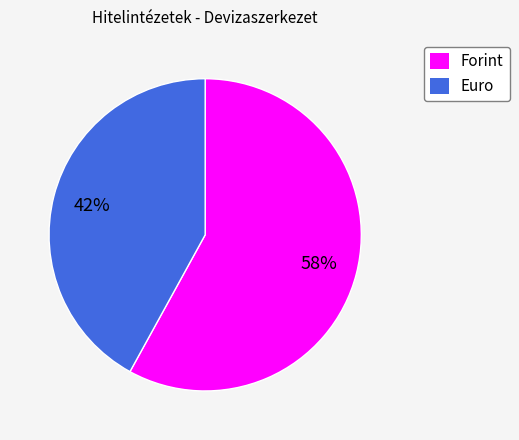

Which category has the smallest portion of the pie?

Euro